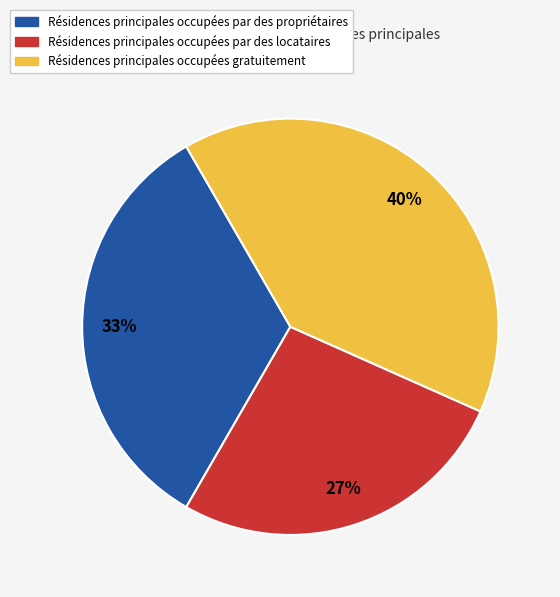

To the nearest percent, what is the difference between the largest and smallest slice percentages?

13%